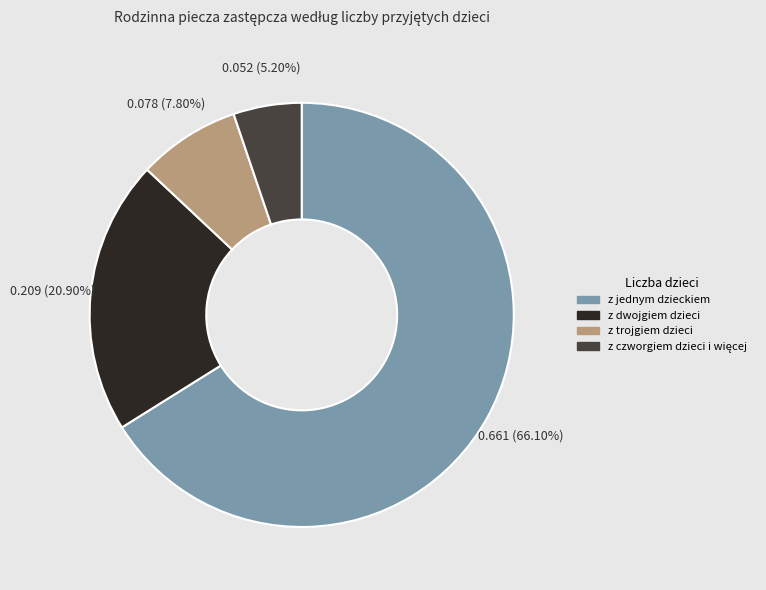

How many slices are in this pie chart?

4